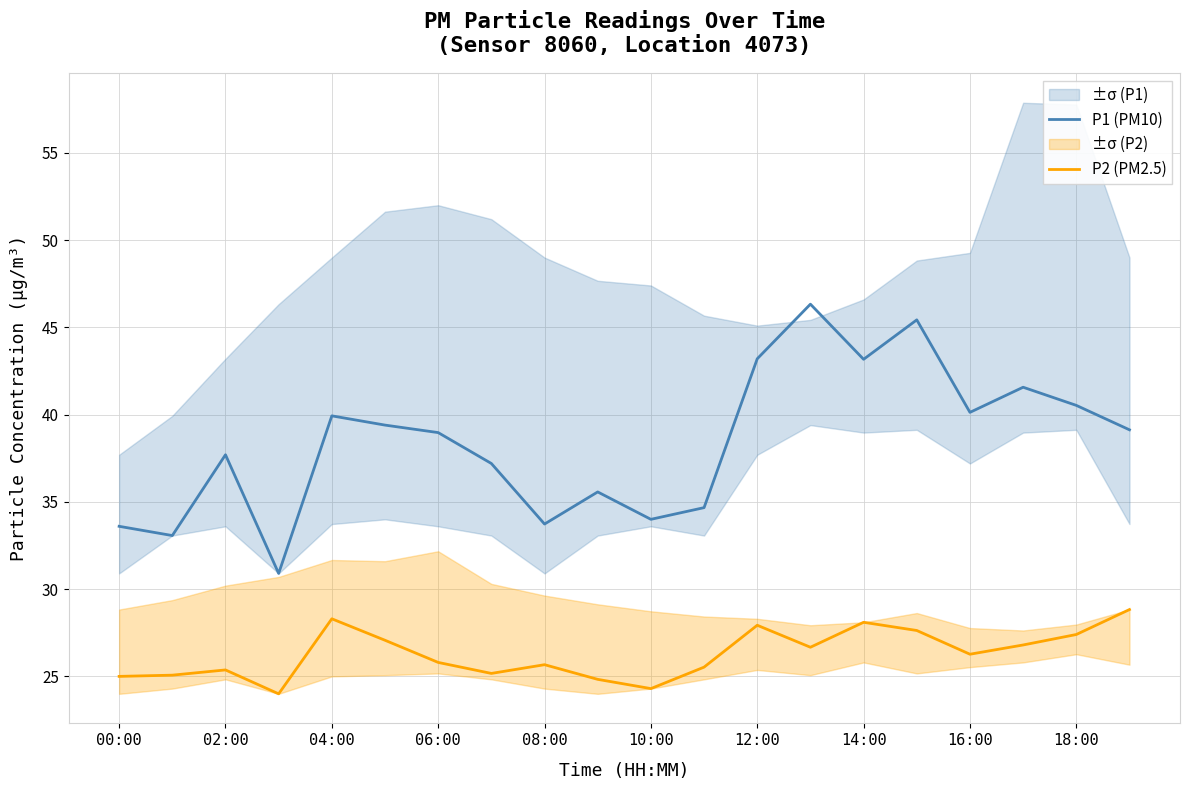

What value does the P2 (PM2.5) series have at 14:00?

28.1